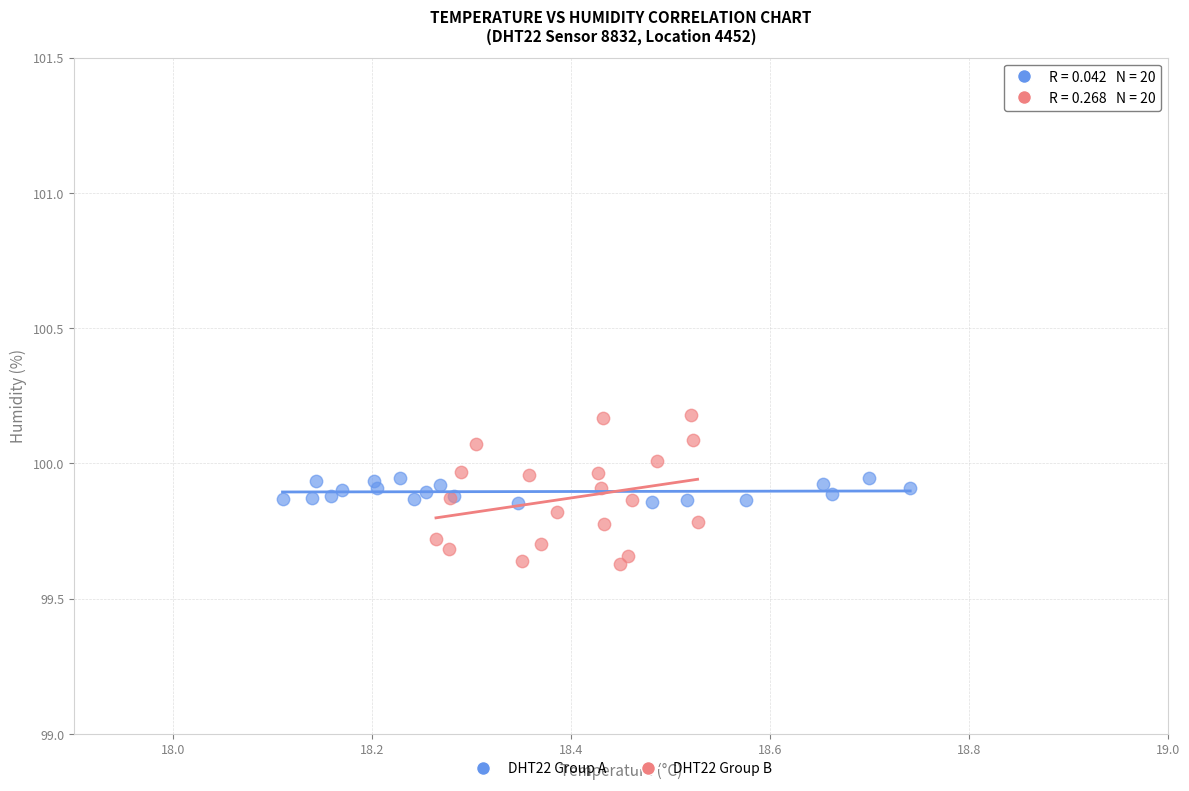

Which series reaches the minimum Y coordinate?

DHT22 Group B